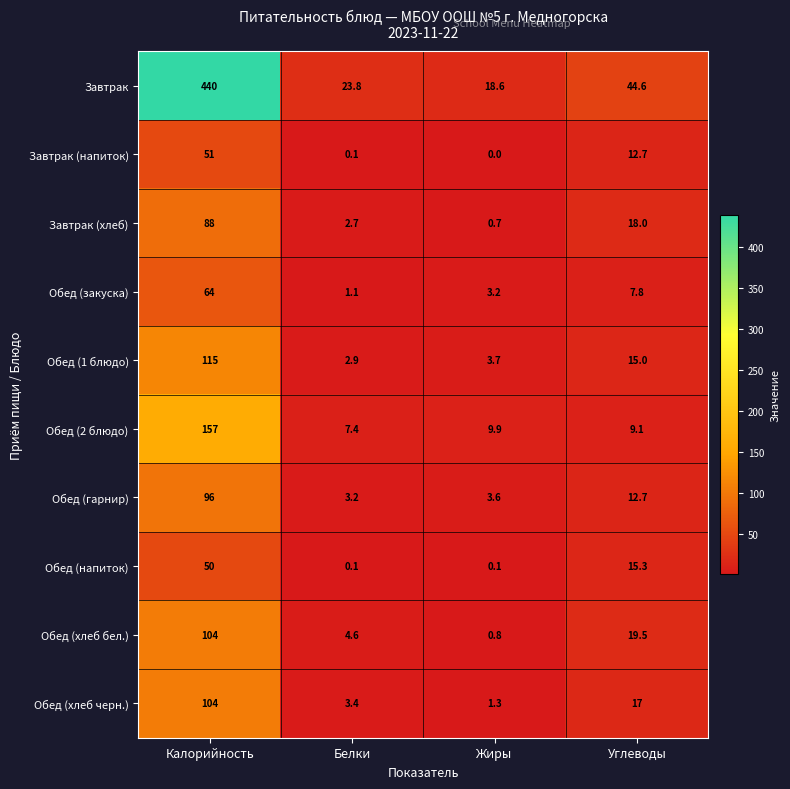

At which label is Обед (2 блюдо) closest to 82?

Жиры